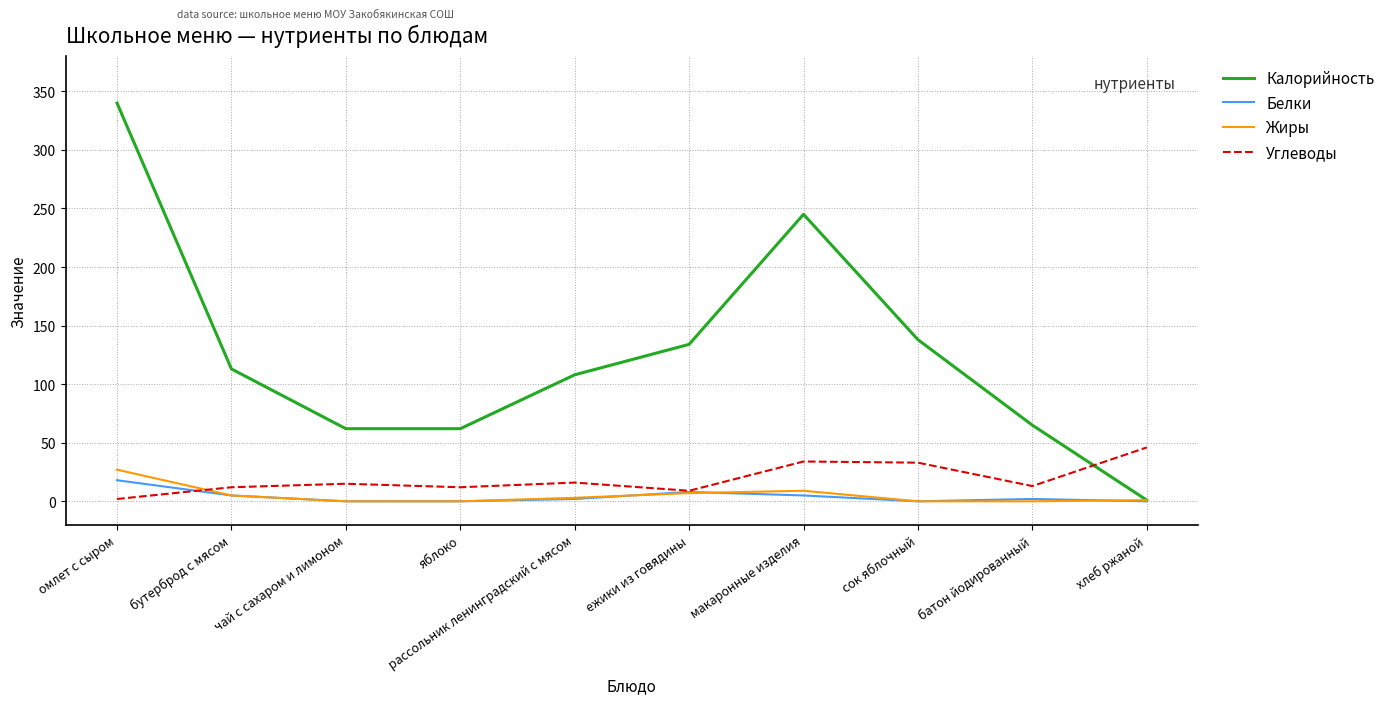

Which series has the largest total across all categories?

Калорийность